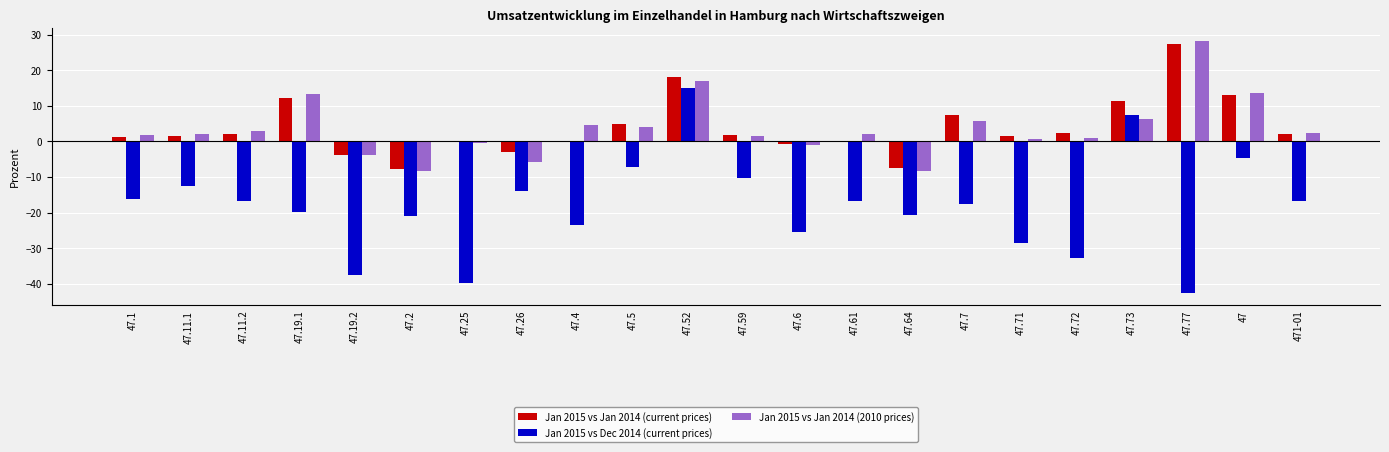

What are all the series names shown in the legend?

Jan 2015 vs Jan 2014 (current prices), Jan 2015 vs Dec 2014 (current prices), Jan 2015 vs Jan 2014 (2010 prices)